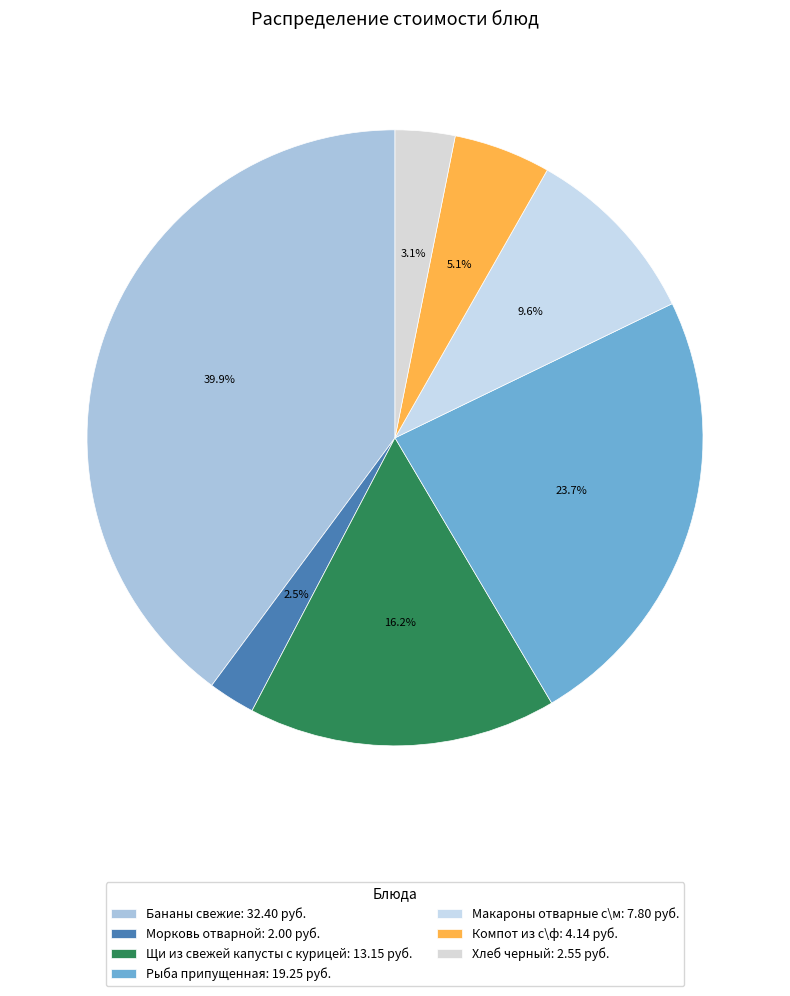

To the nearest percent, what is the combined percentage of Рыба припущенная and Бананы свежие?

64%